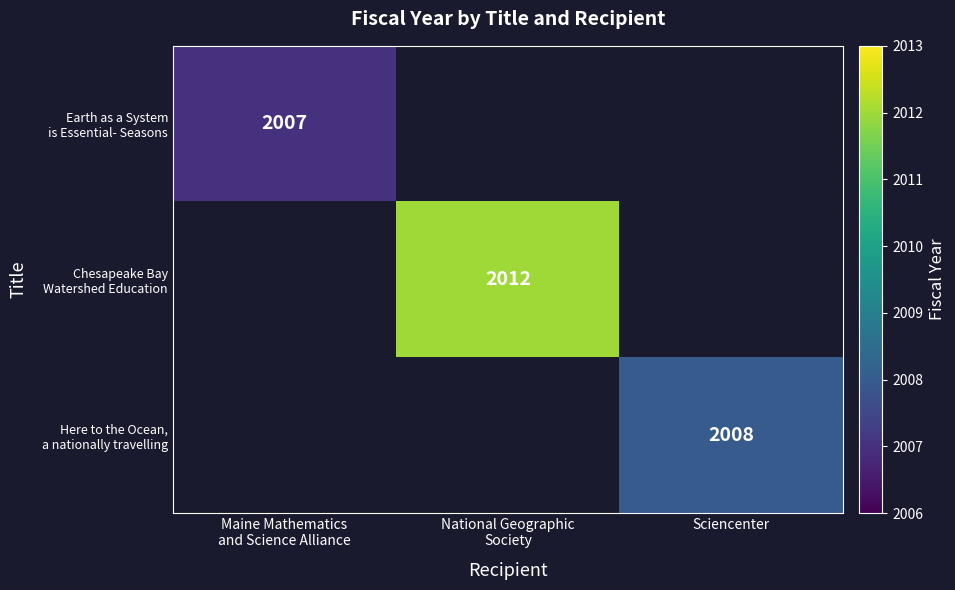

What is the minimum value shown in the chart?

2007.0